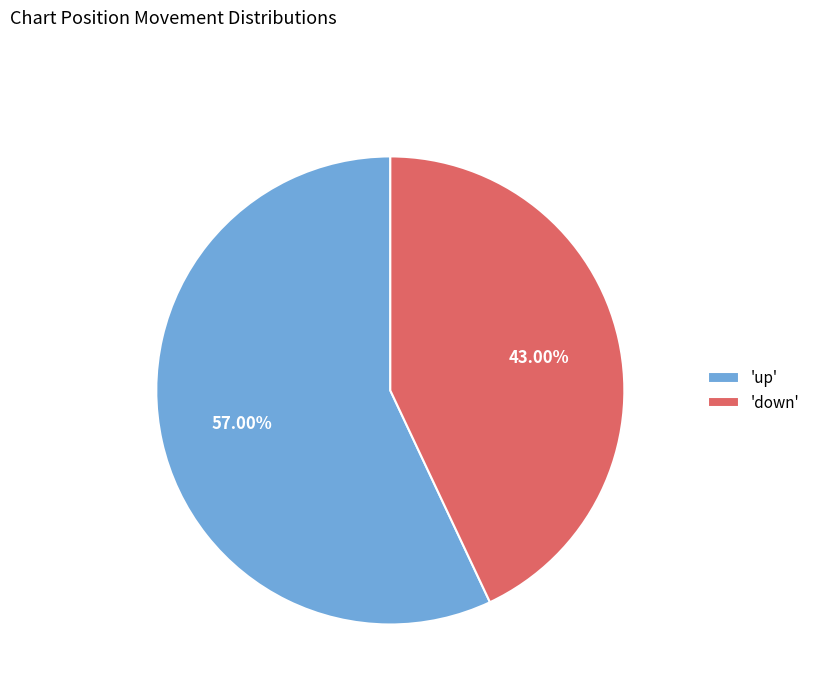

Rank the categories by value from lowest to highest.

'down', 'up'